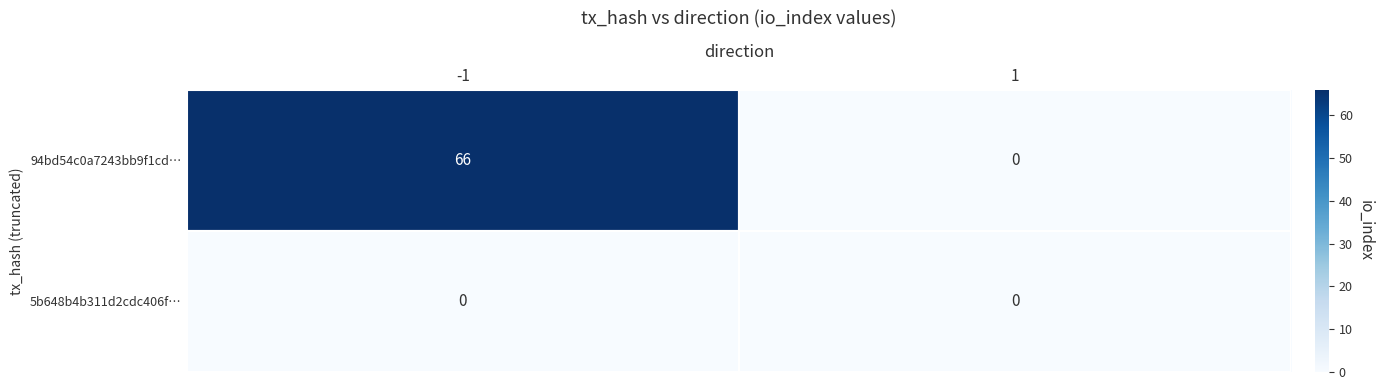

Which series has the widest spread of values?

94bd54c0a7243bb9f1cd…